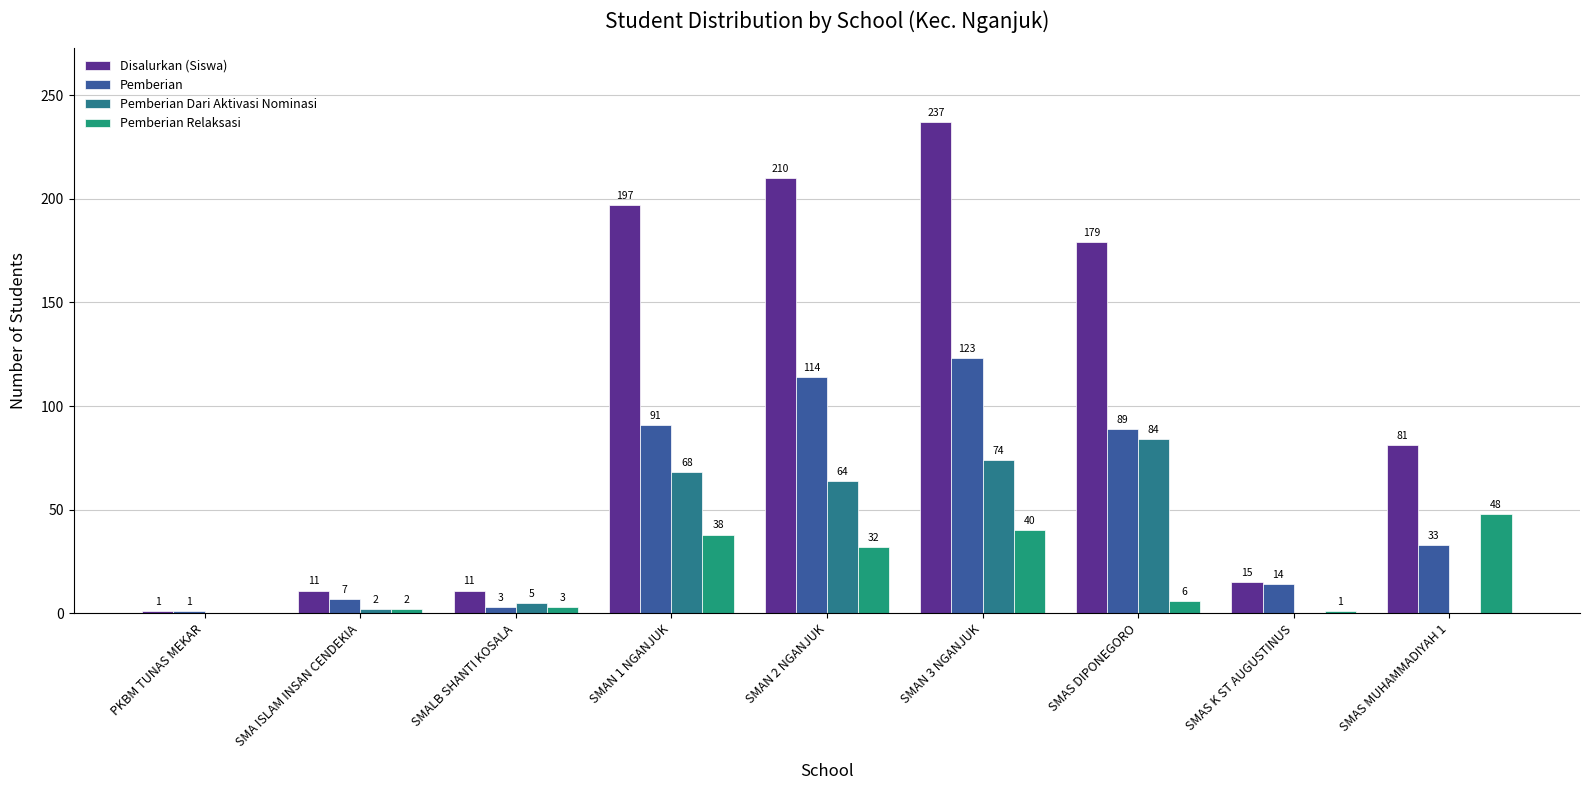

Reading right to left, what are all the values shown in this chart?

Disalurkan (Siswa): 81	15	179	237	210	197	11	11	1
Pemberian: 33	14	89	123	114	91	3	7	1
Pemberian Dari Aktivasi Nominasi: 0	0	84	74	64	68	5	2	0
Pemberian Relaksasi: 48	1	6	40	32	38	3	2	0